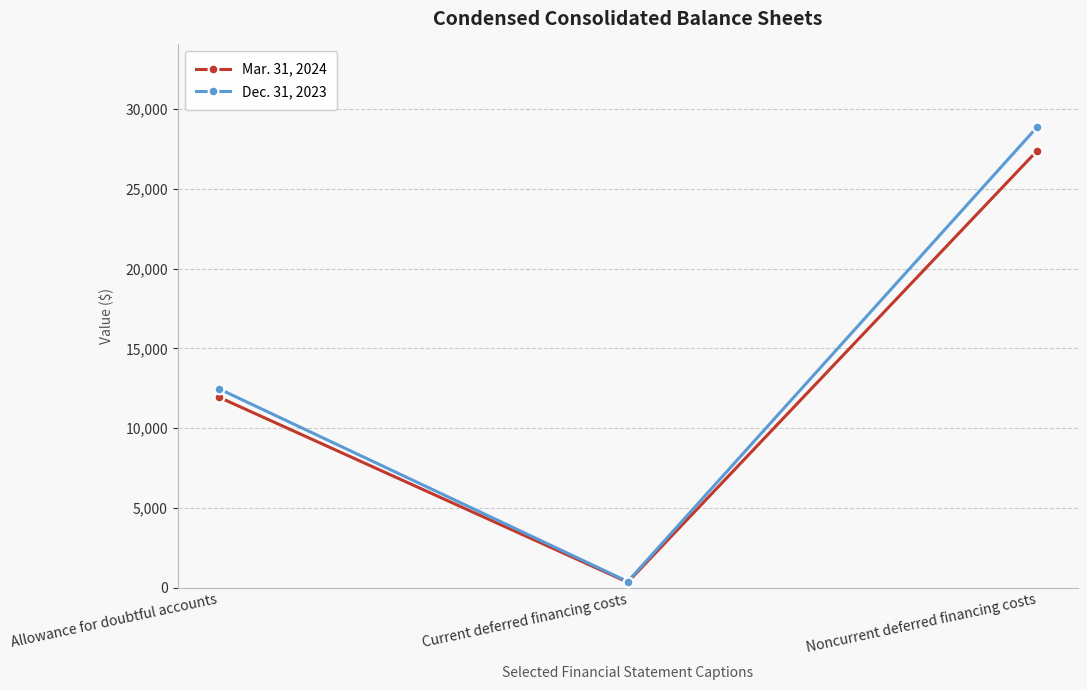

At which label is Dec. 31, 2023 closest to 14622?

Allowance for doubtful accounts